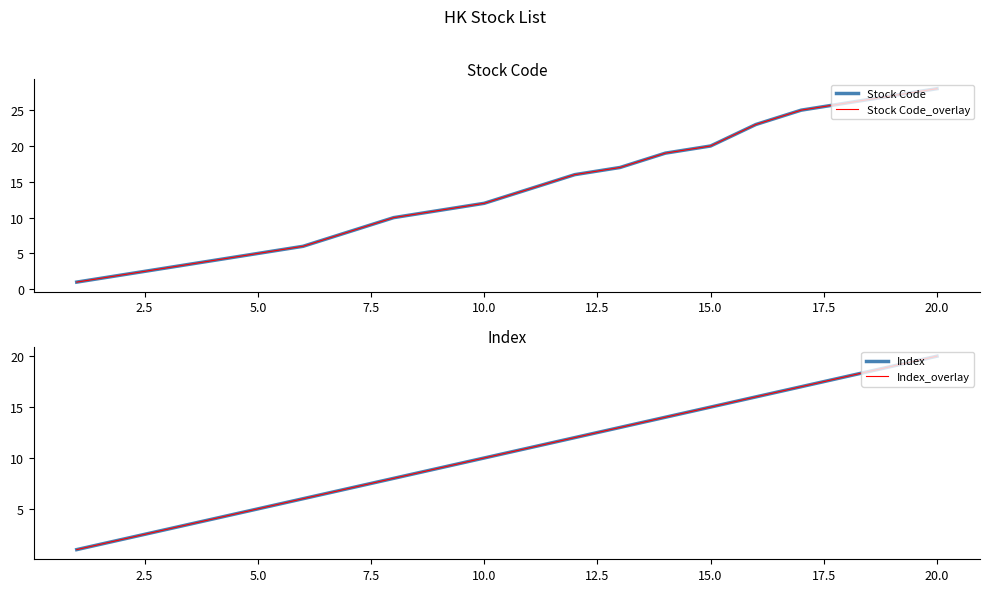

True or false: Stock Code_overlay and Index_overlay cross at least once.

False